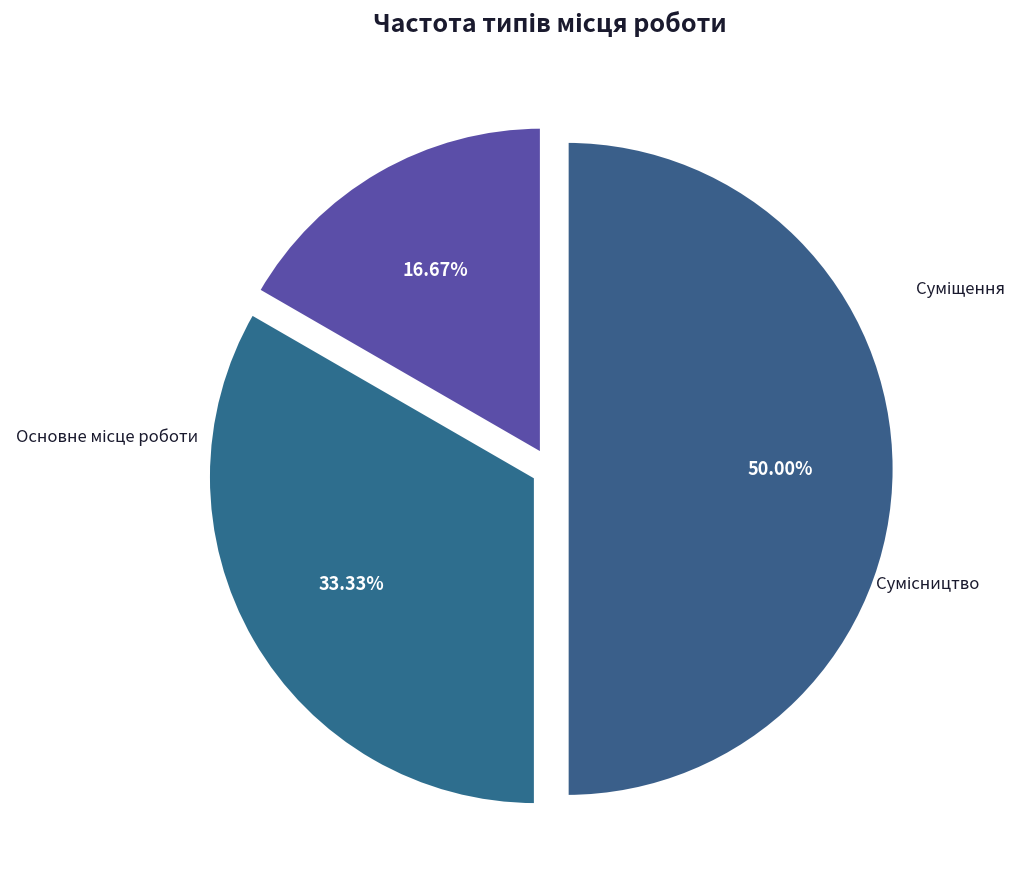

Which slice is the smallest?

Основне місце роботи